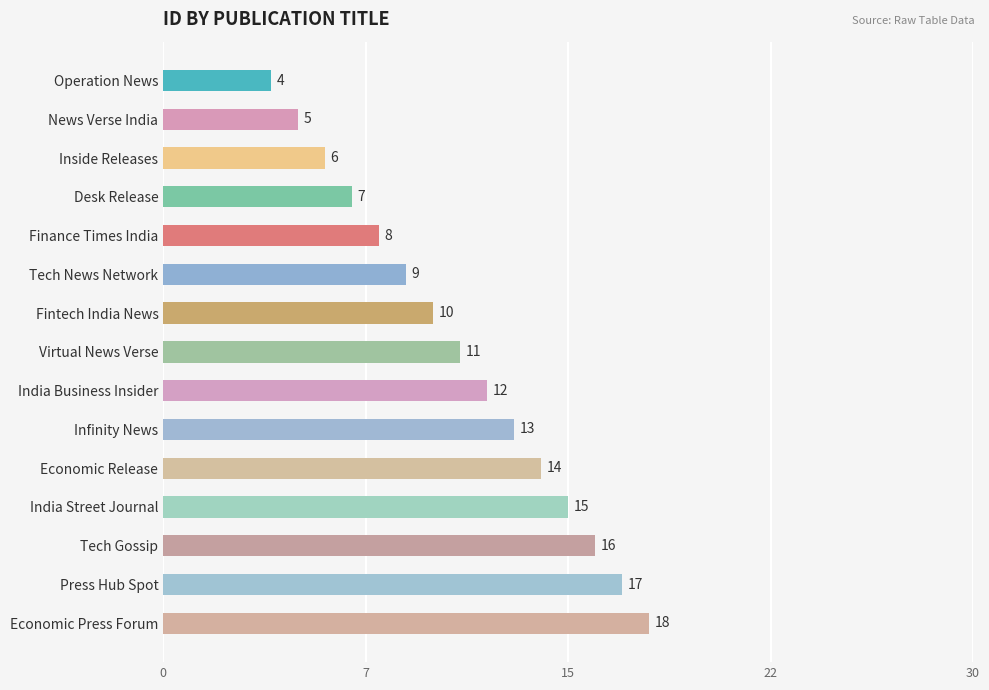

Does the chart contain any negative values?

No